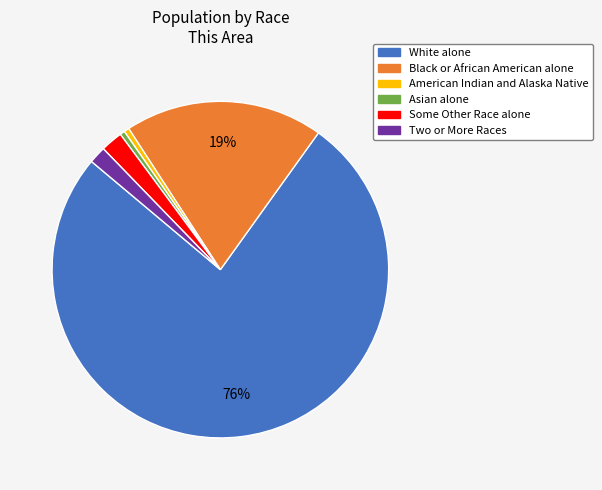

To the nearest percent, what is the difference between the Black or African American alone and American Indian and Alaska Native slice percentages?

19%